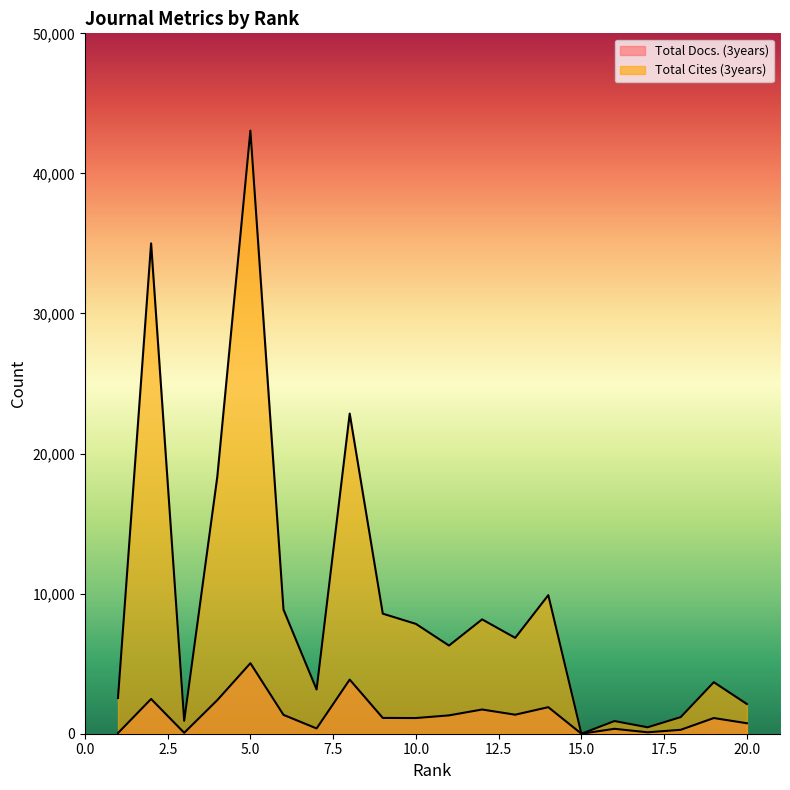

The value of Total Cites (3years) at 4 is 4282. True or false?

False